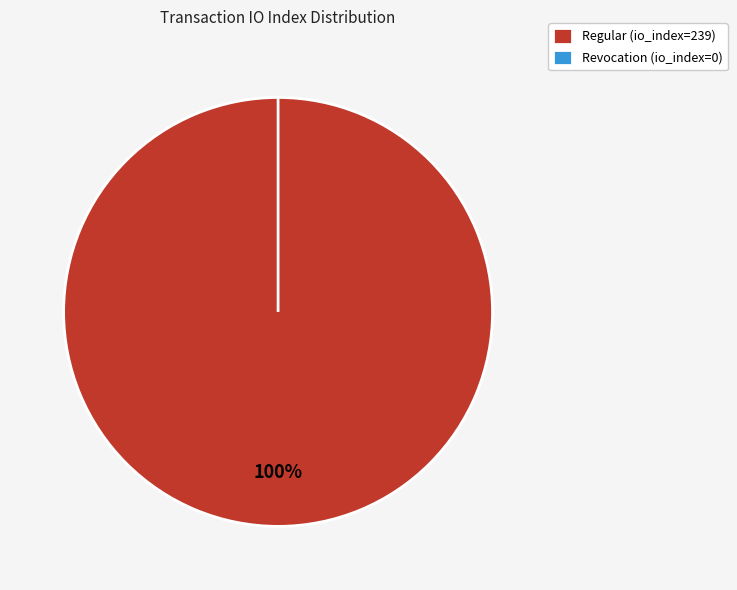

Is it true that Regular is 100% of the pie?

True